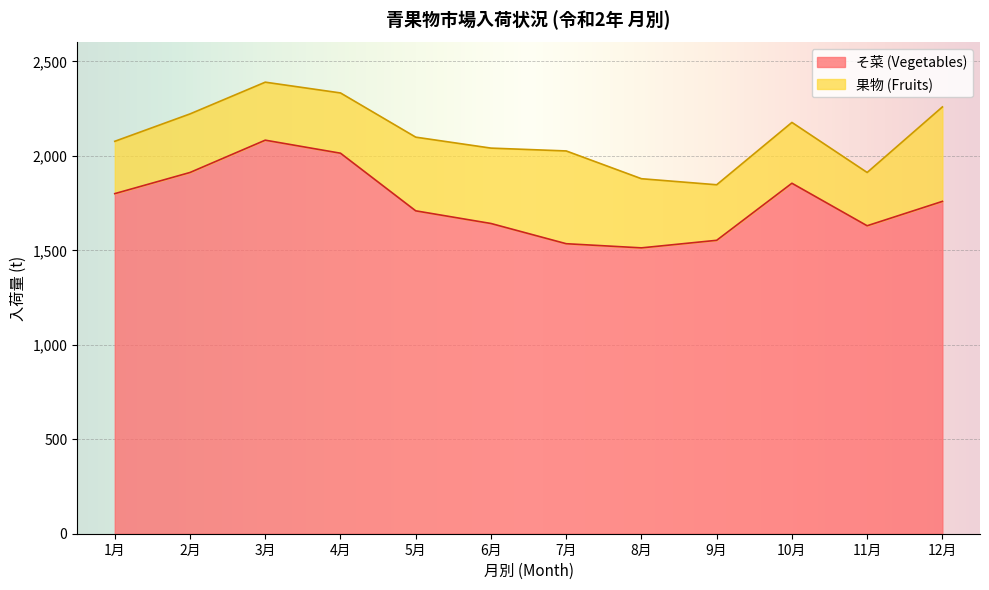

What is the change in value from 5月 to 10月?

+146